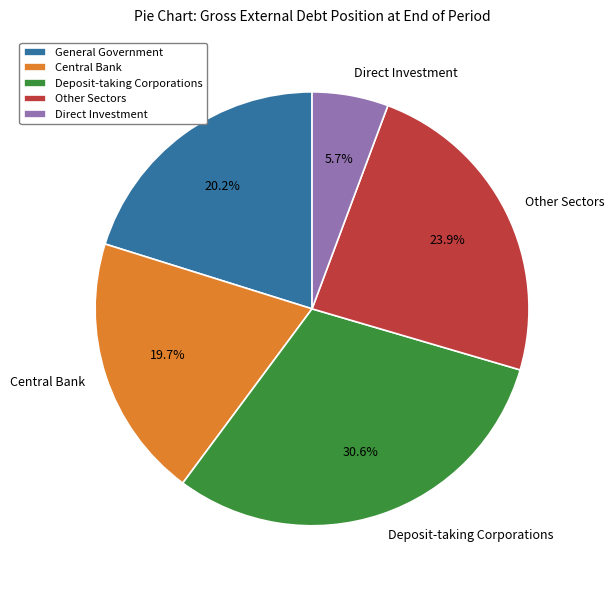

What is the largest slice in the pie chart?

Deposit-taking Corporations